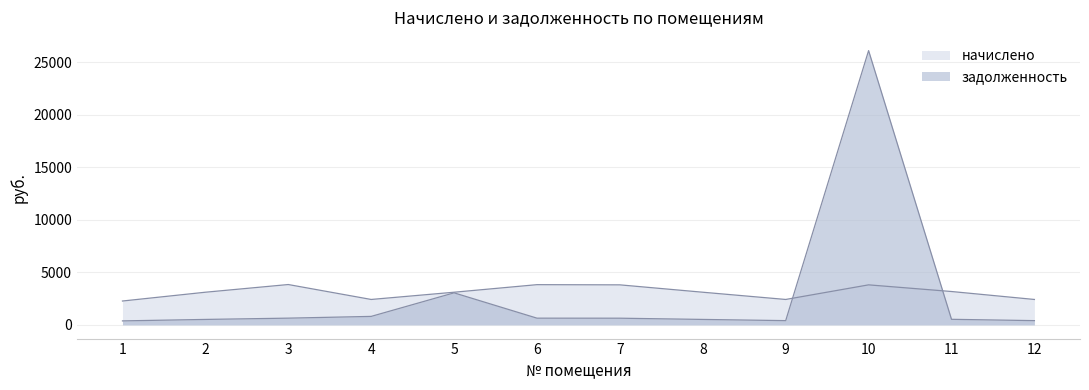

What is the value of the начислено point at the 3rd from the left?

3841.3